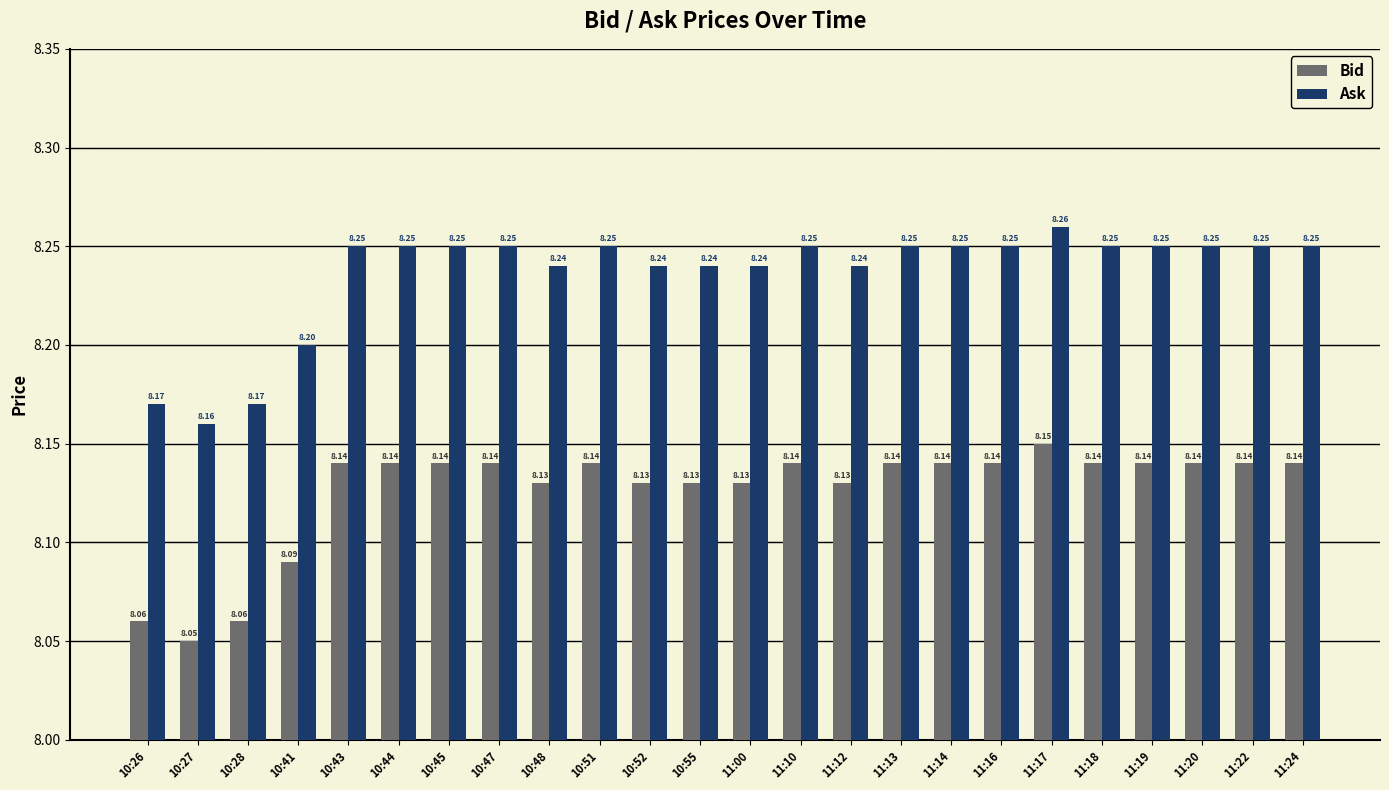

Which series has the largest total across all categories?

Ask